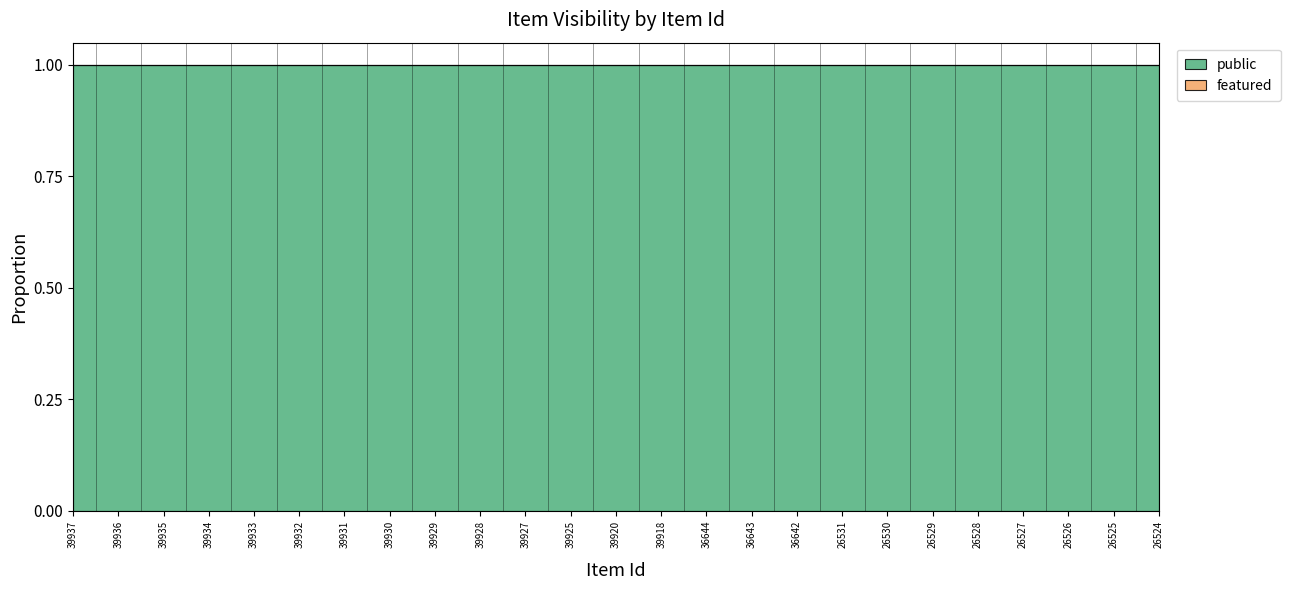

Where is public nearest to the value 1?

39937